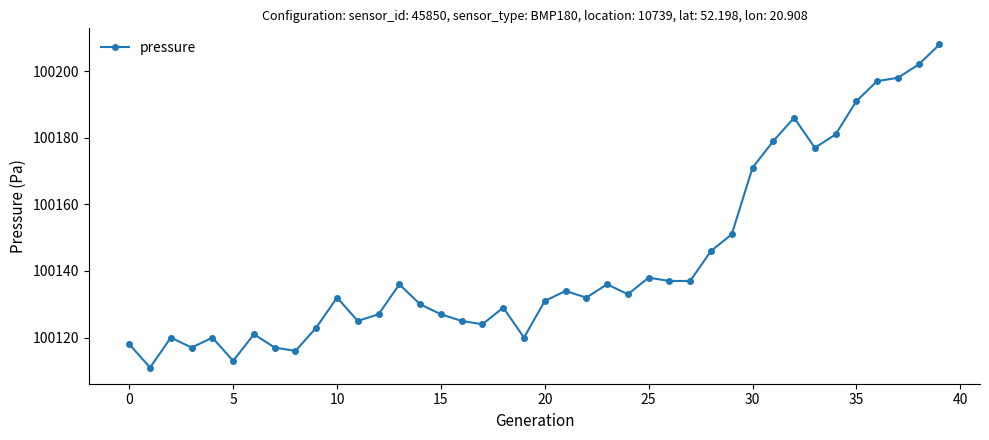

True or false: the data has more than 2 interior local peaks.

True